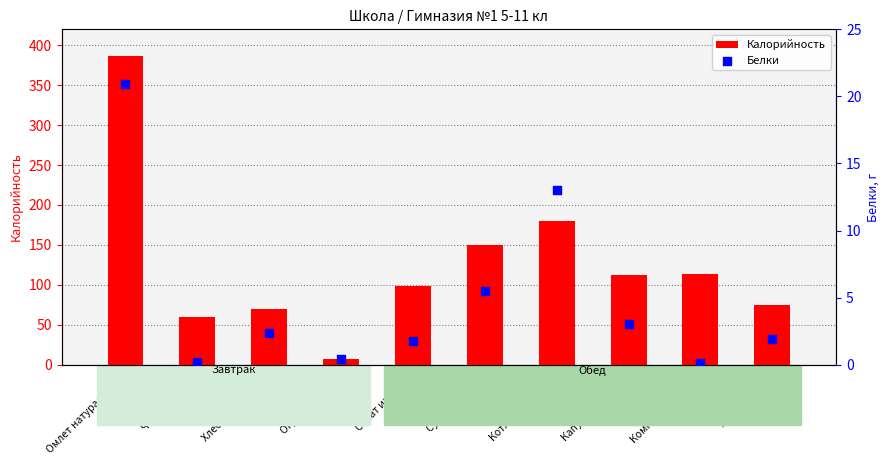

What are all the series names shown in the legend?

Калорийность, Белки